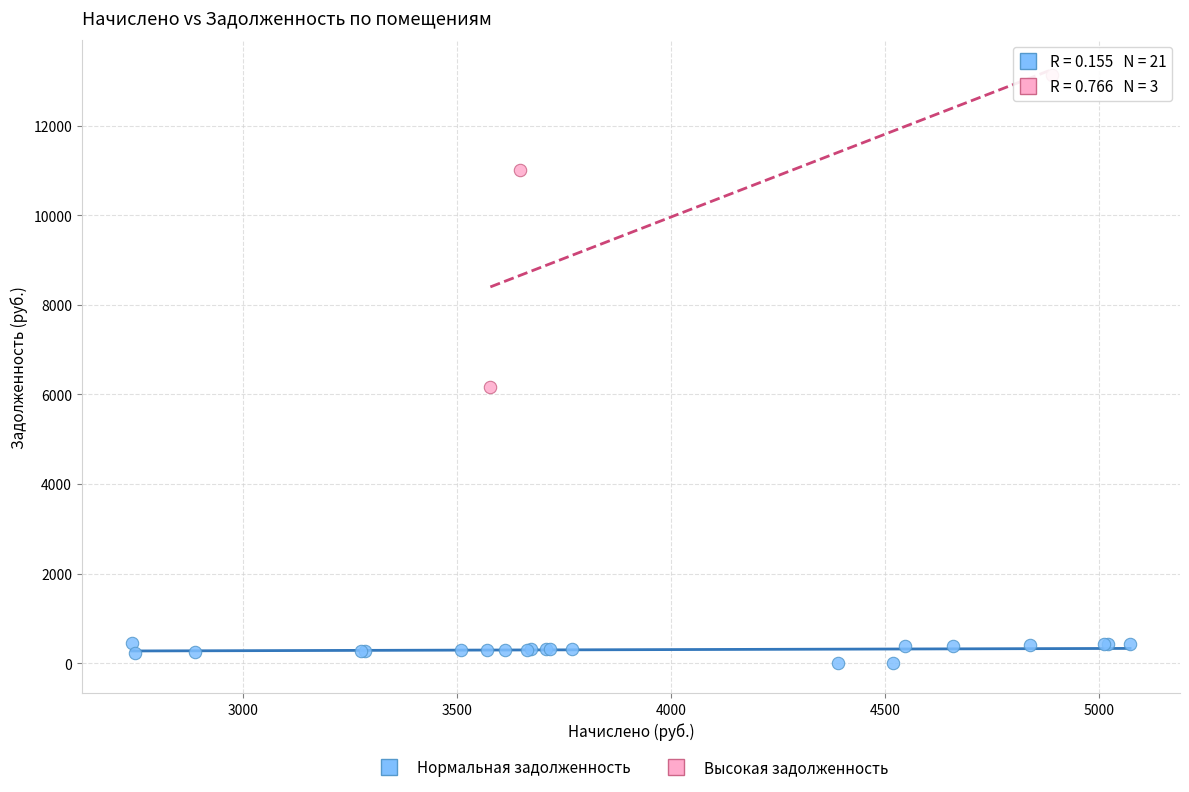

Which series has the largest Y range (max minus min)?

Высокая задолженность